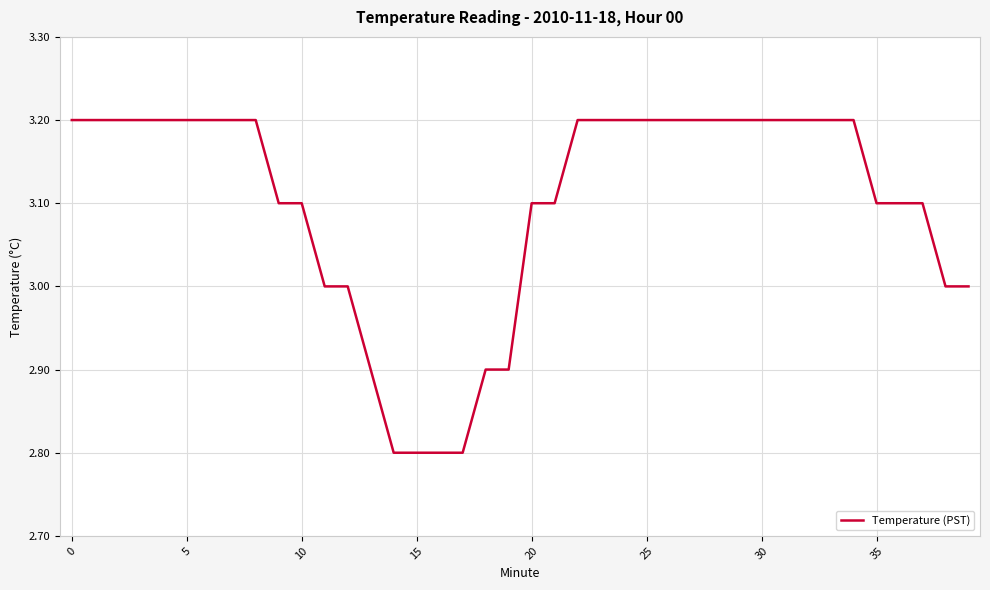

What is the greatest value displayed?

3.2